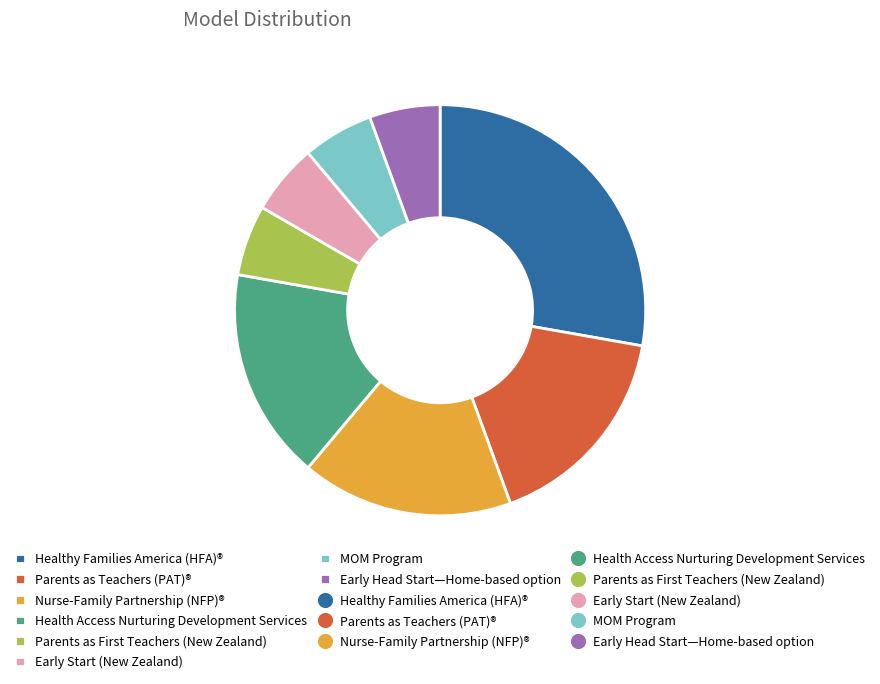

Does any single category account for the majority?

No